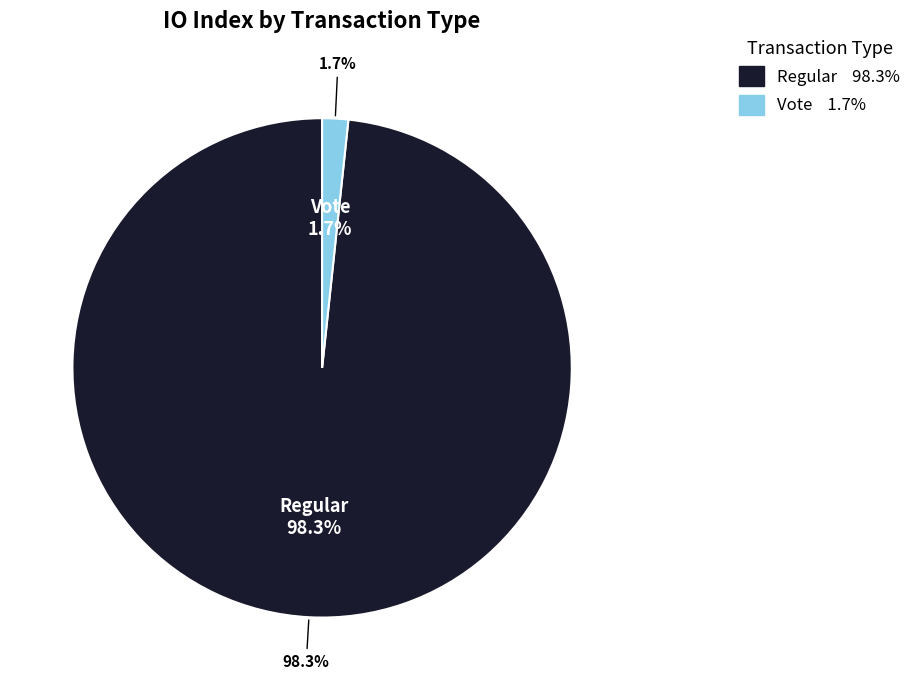

True or false: Vote (io_index=2) accounts for 16% of the total.

False